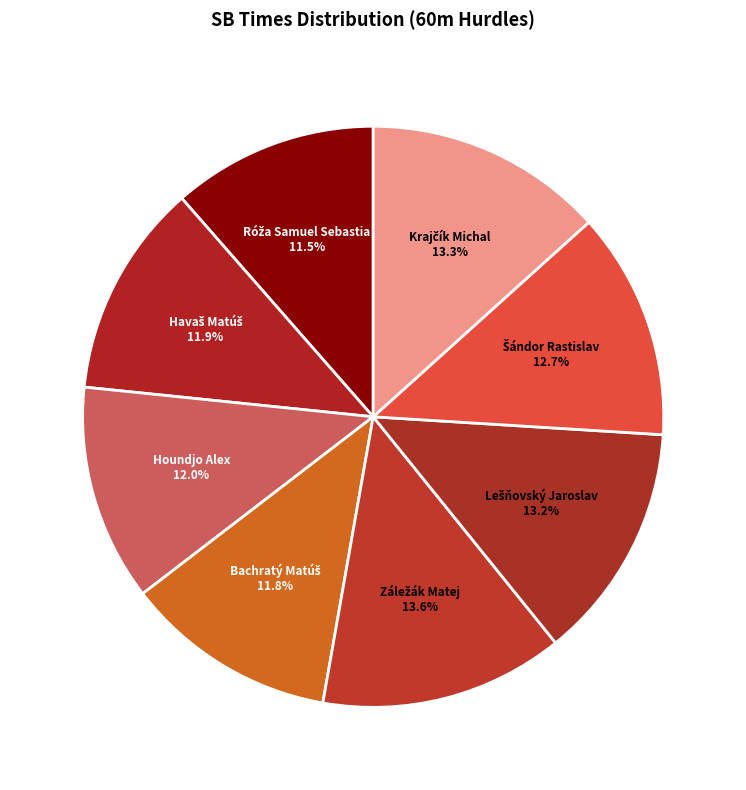

Does any single category account for the majority?

No